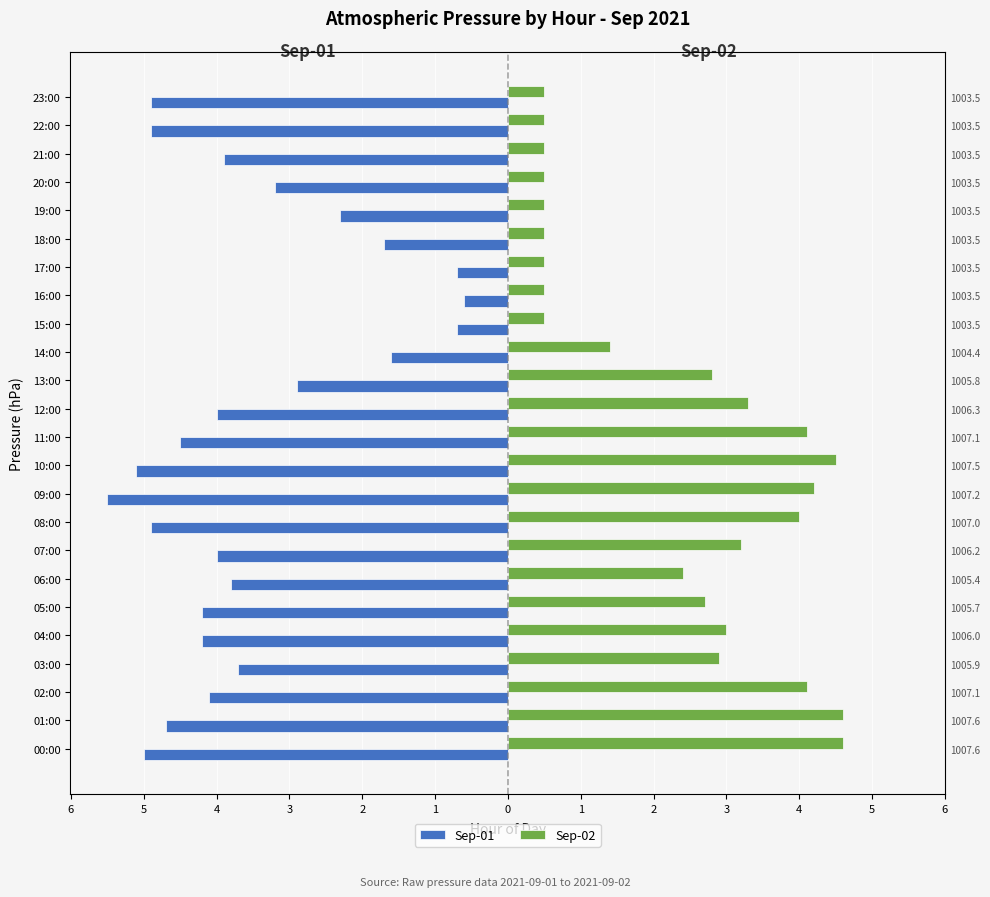

How many values in the Sep-02 series are below 2?

10